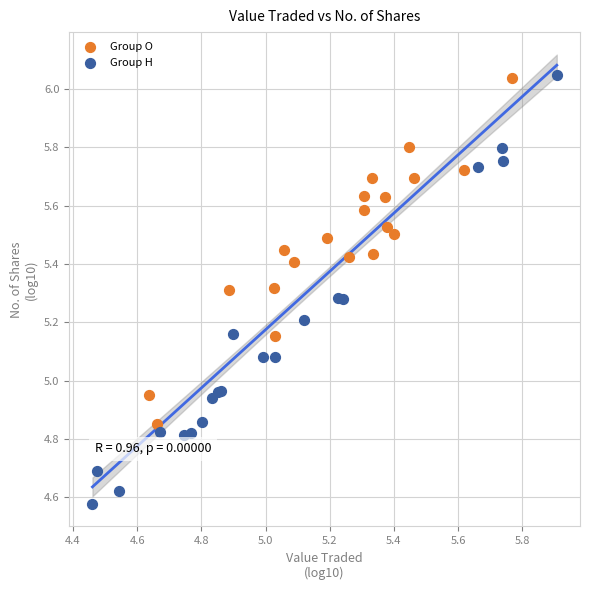

What are all the series names shown in the legend?

Group O, Group H